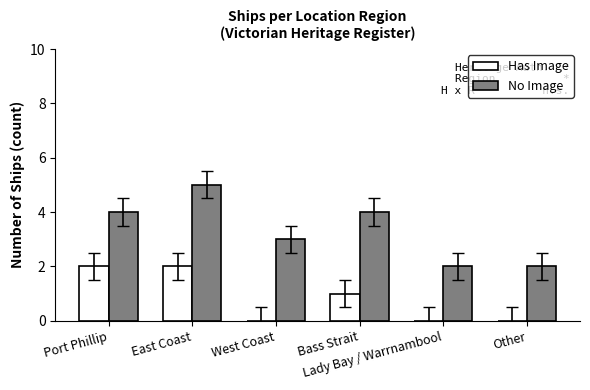

What is the greatest value displayed?

5